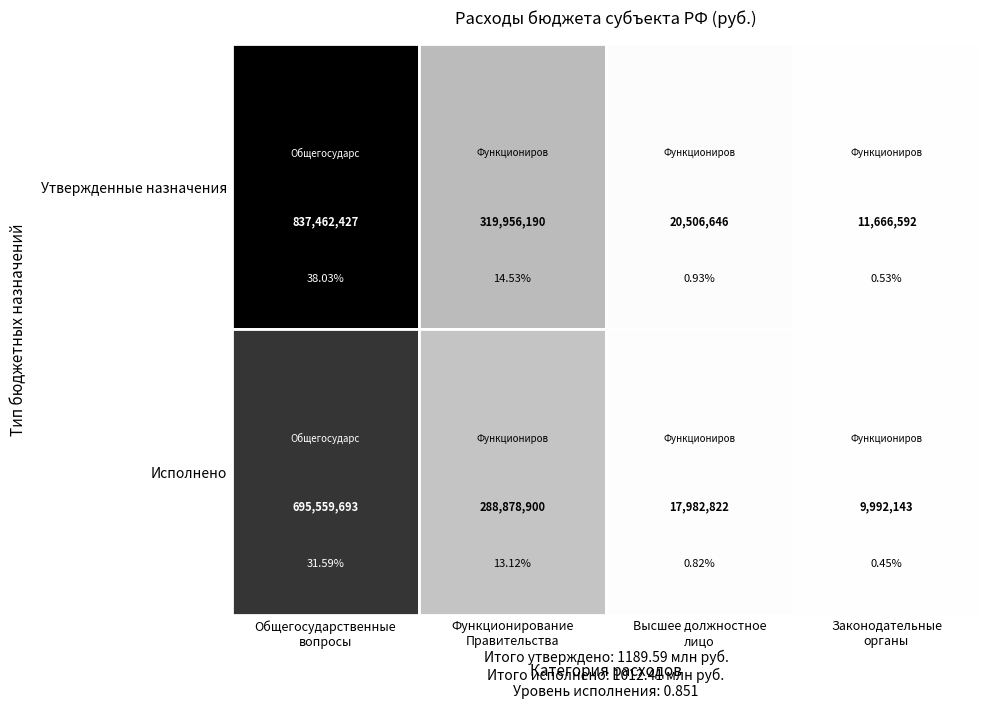

At which label is Общегосударственные вопросы closest to 766511060?

1